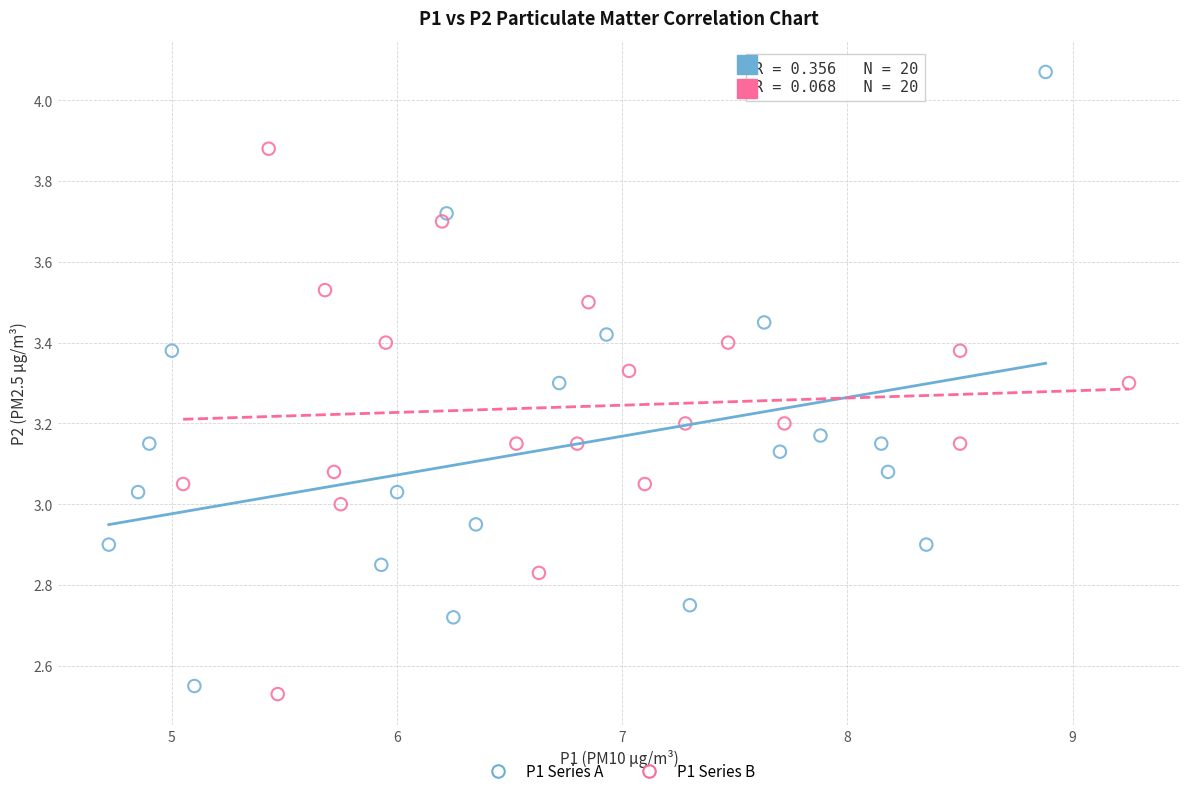

Which series has the largest Y range (max minus min)?

P1 Series A